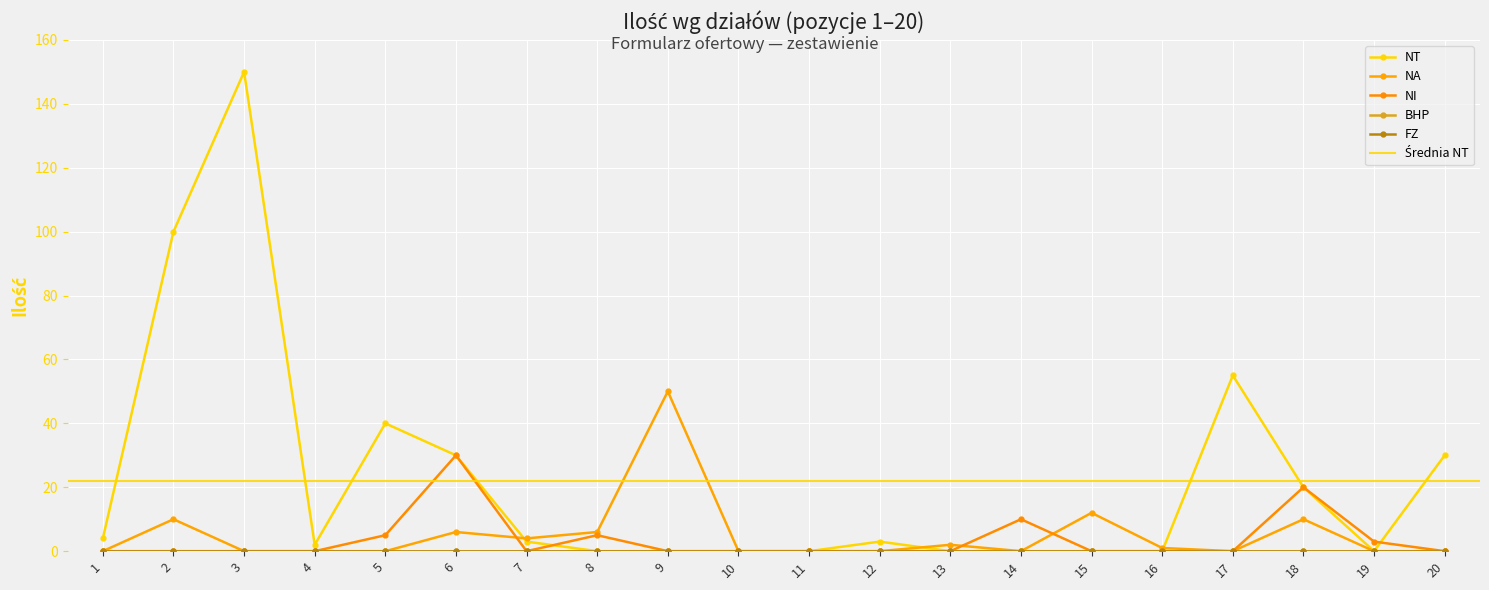

What is the difference between the NT values at 18 and 14?

20